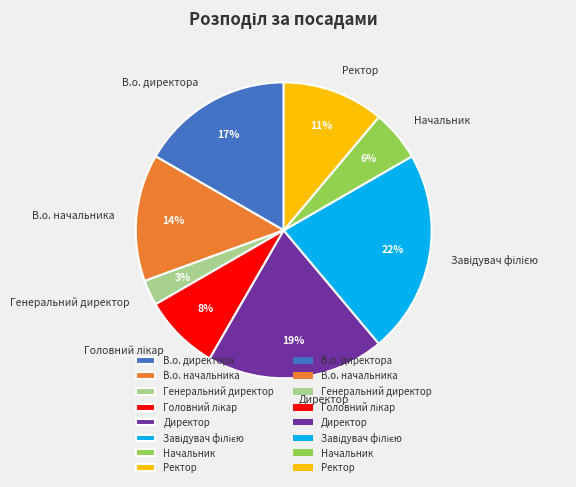

Which category has the smallest portion of the pie?

Генеральний директор